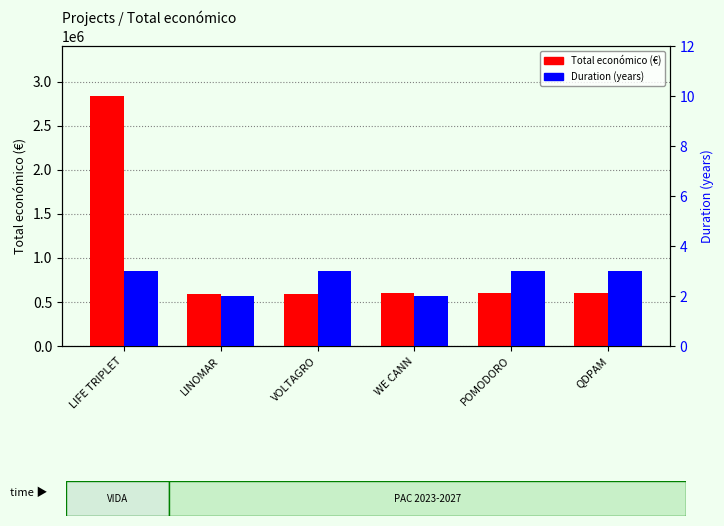

What is the lowest value of the Total económico (€) series?

585460